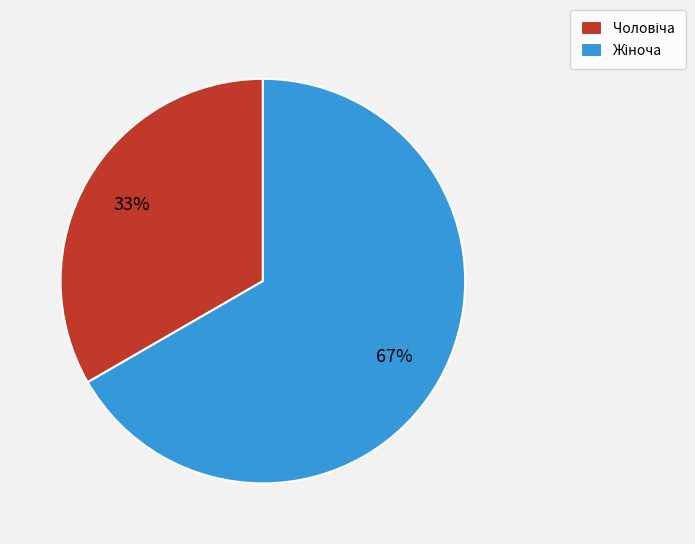

To the nearest percent, what is the average slice percentage?

50%